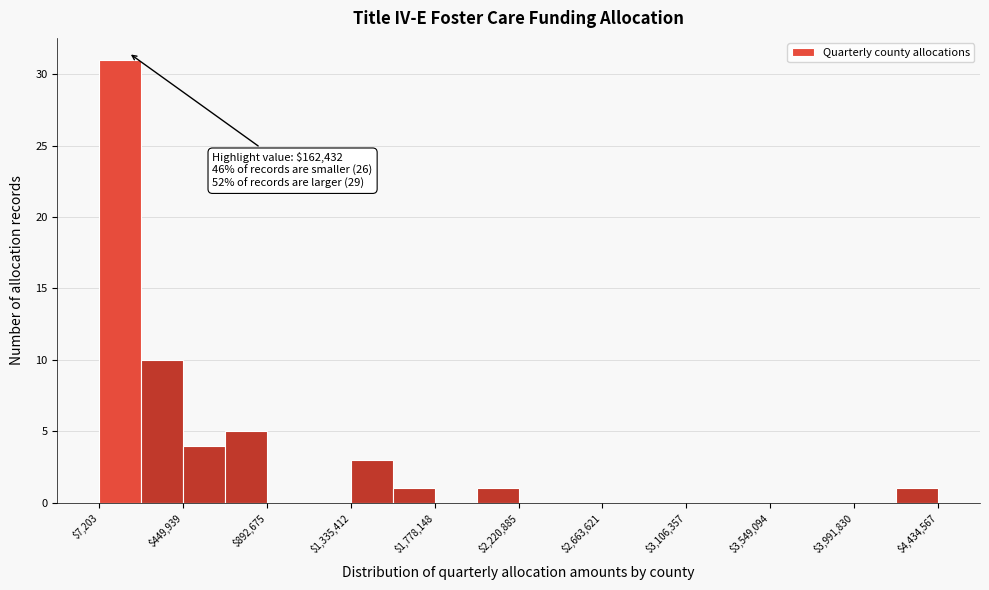

Over which range of the x-axis is the bar tallest?

0 to 250000